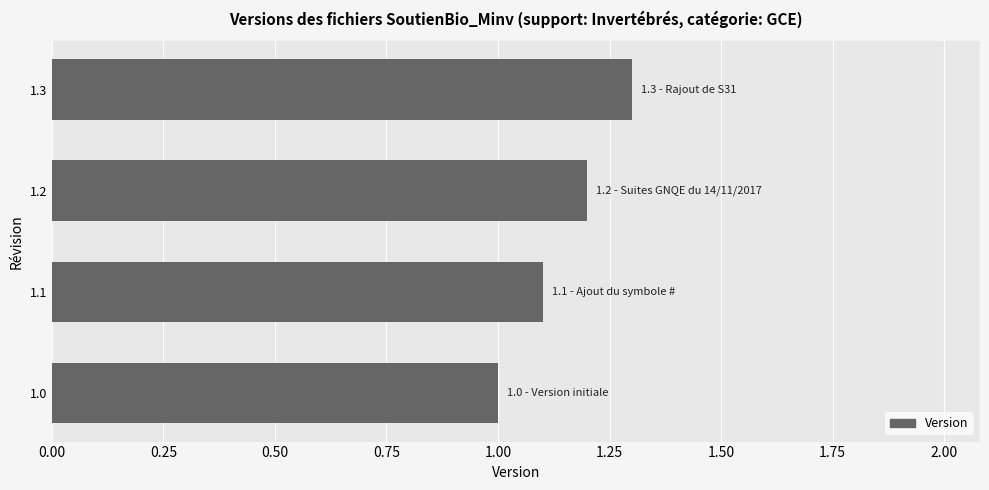

Reading bottom to top, transcribe all the data shown in this chart.

1.0=1.0	1.1=1.1	1.2=1.2	1.3=1.3